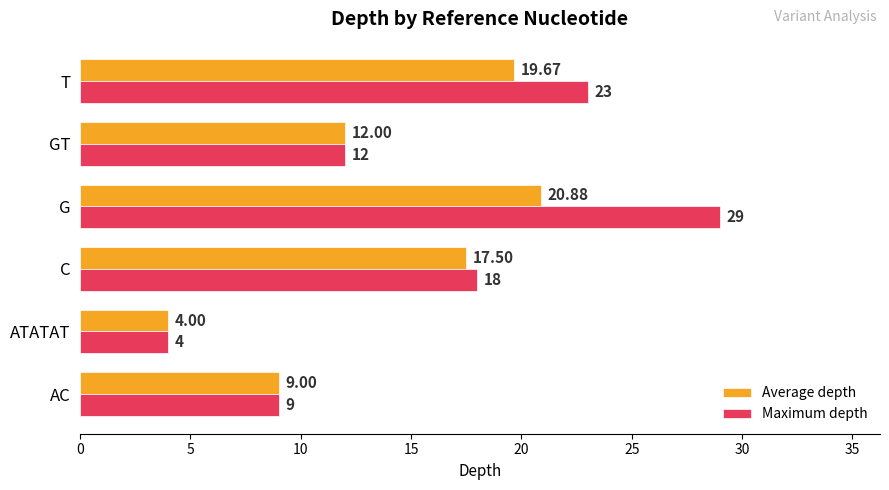

How many categories are shown in the chart?

6